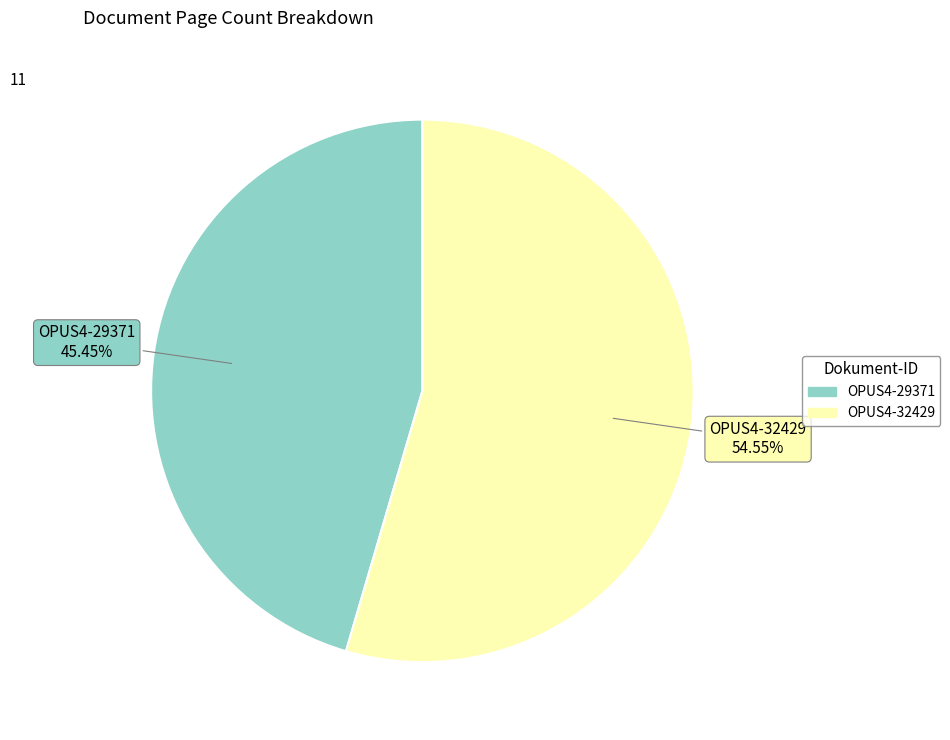

Combined, what portion of the pie is OPUS4-32429 and OPUS4-29371?

100.0%